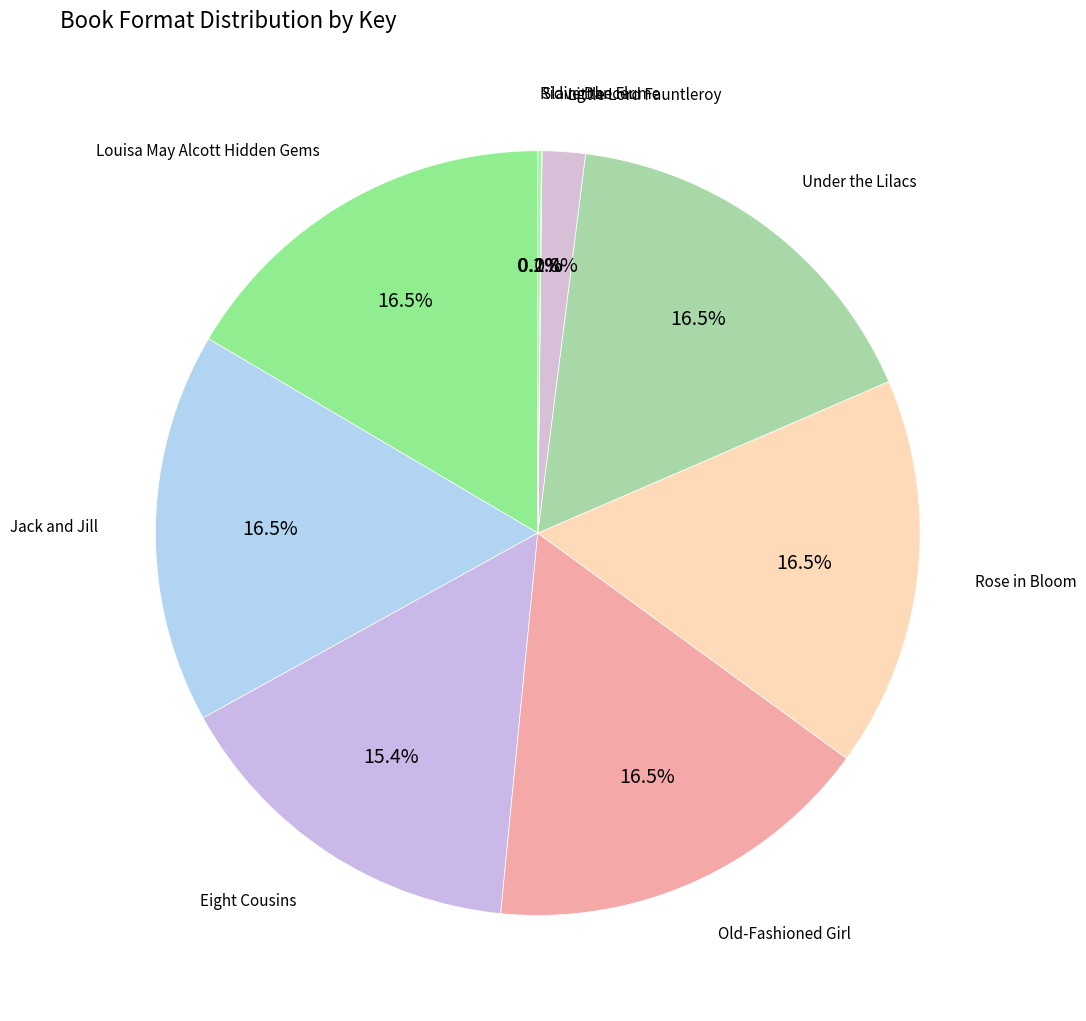

Which slice is the largest?

Louisa May Alcott Hidden Gems